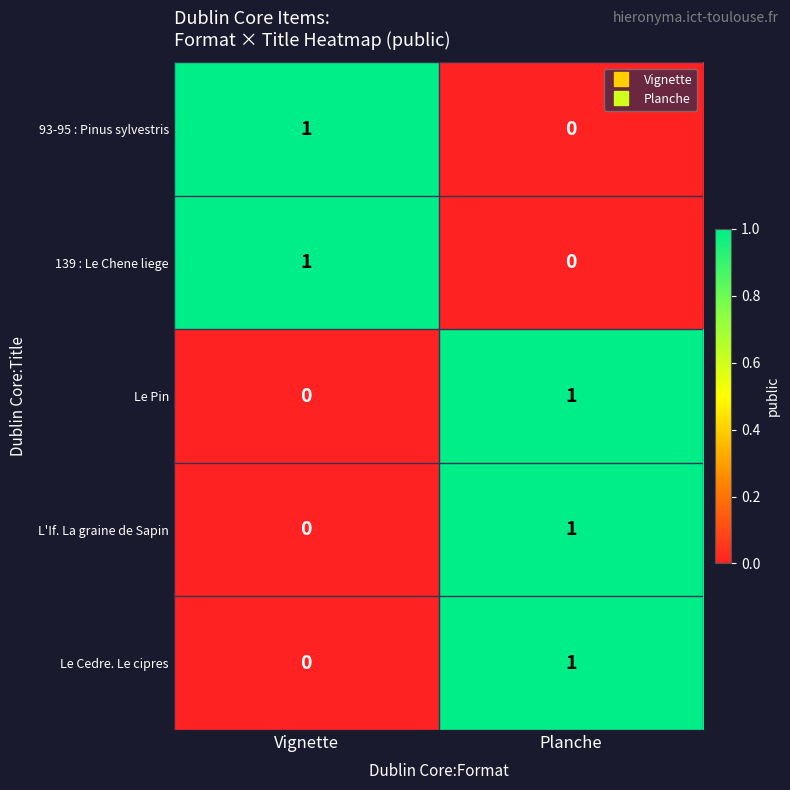

At how many categories does at least one series exceed 0?

2